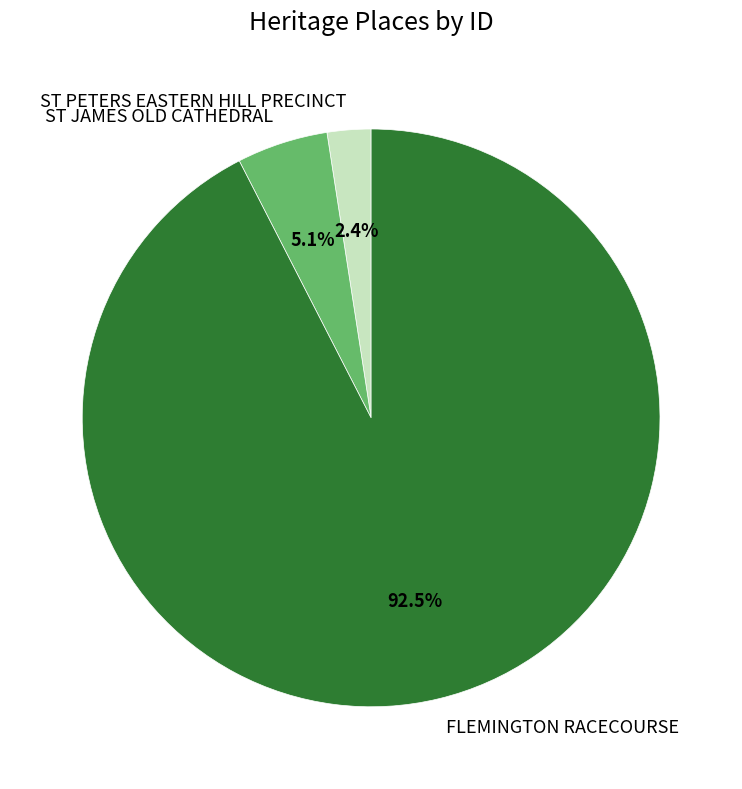

What is the total percentage of ST JAMES OLD CATHEDRAL and ST PETERS EASTERN HILL PRECINCT?

7.5%